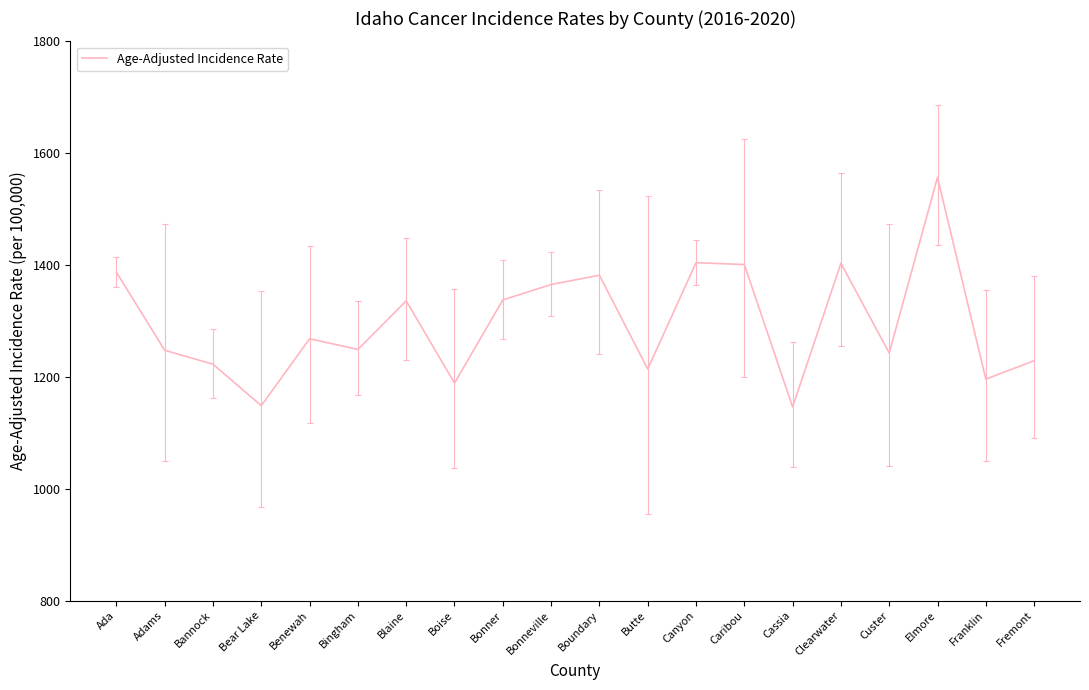

True or false: the data has more than 2 interior local peaks.

True